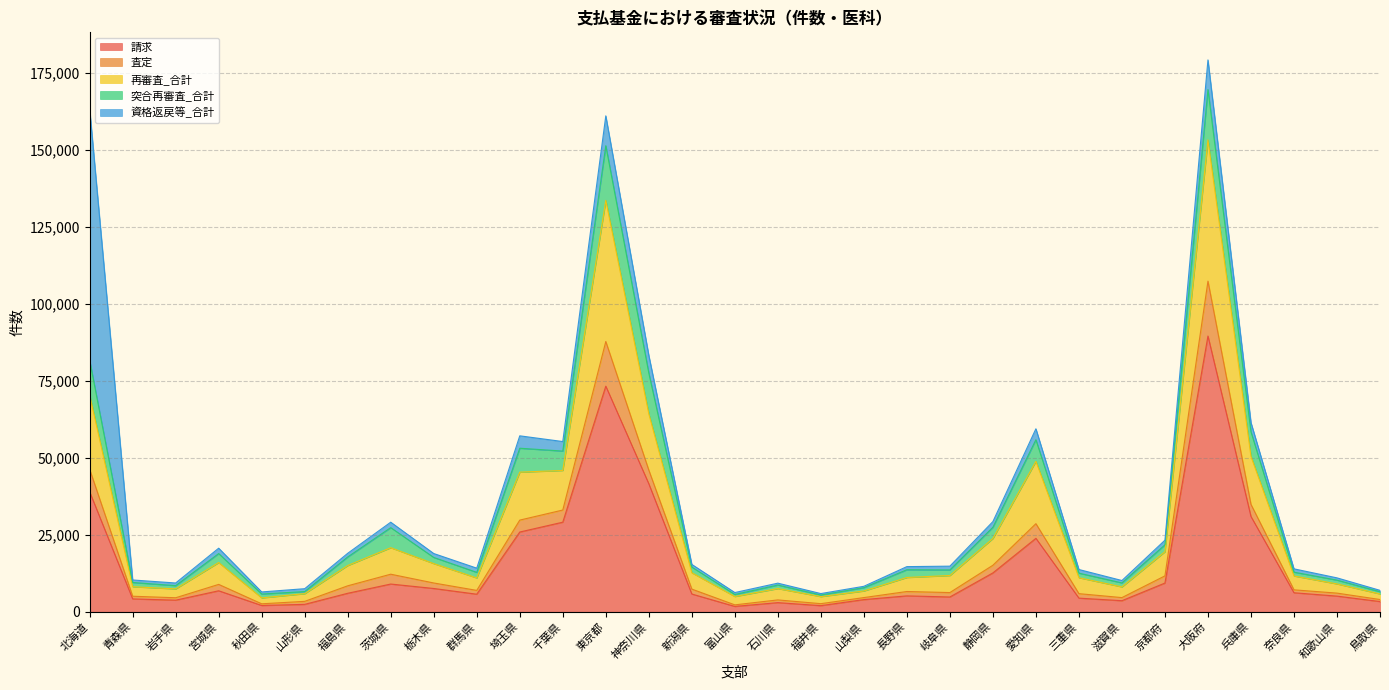

List the labels in order of 査定 value, largest first.

大阪府, 東京都, 北海道, 神奈川県, 兵庫県, 愛知県, 千葉県, 埼玉県, 静岡県, 茨城県, 京都府, 宮城県, 栃木県, 福島県, 新潟県, 岐阜県, 奈良県, 長野県, 三重県, 群馬県, 和歌山県, 青森県, 滋賀県, 石川県, 岩手県, 山梨県, 山形県, 鳥取県, 富山県, 福井県, 秋田県